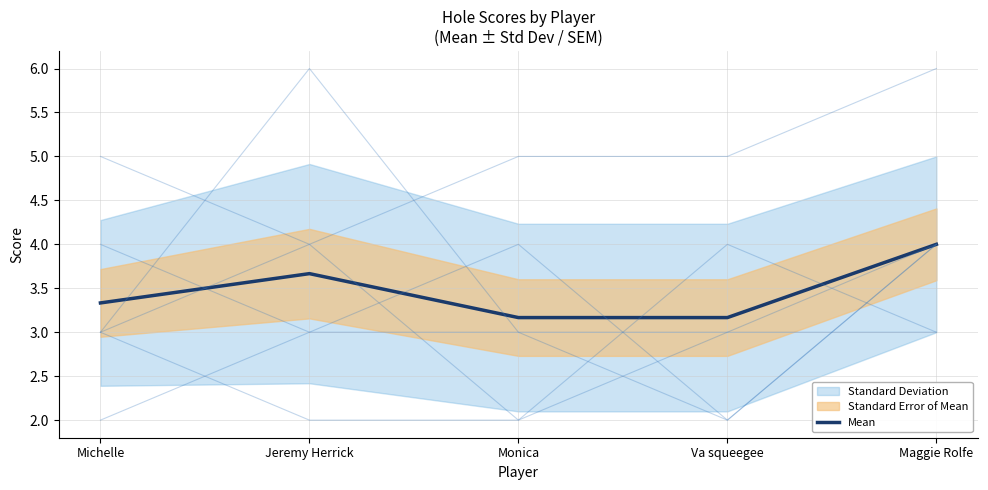

Which has a higher value, Jeremy Herrick or Va squeegee?

Jeremy Herrick